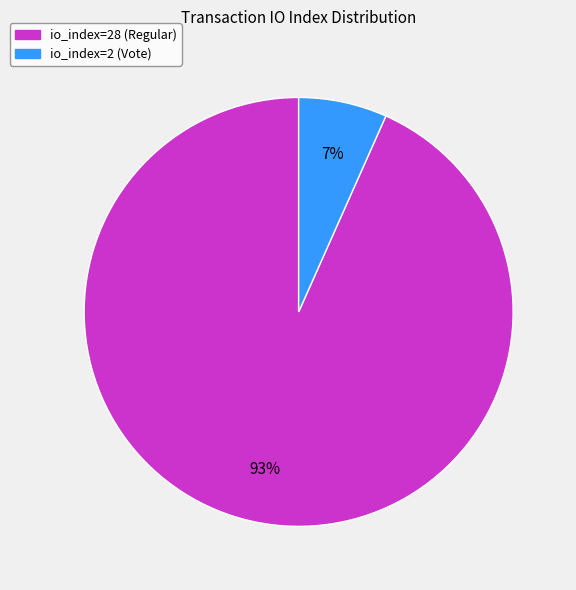

To the nearest percent, what percentage of the pie is io_index=2 (Vote)?

7%